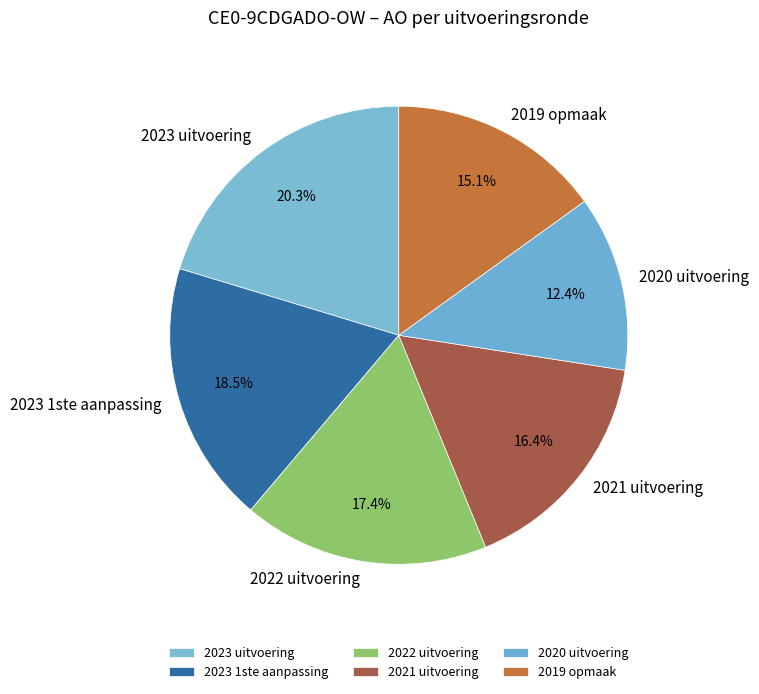

Is the sum of 2021 uitvoering and 2020 uitvoering greater than half?

No